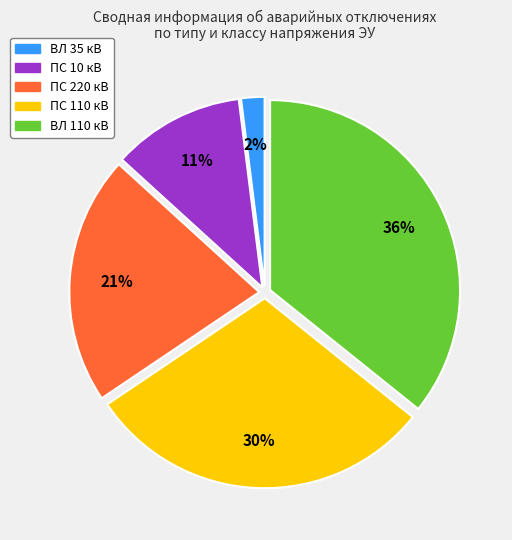

Between ПС 220 кВ and ВЛ 110 кВ, which is larger?

ВЛ 110 кВ